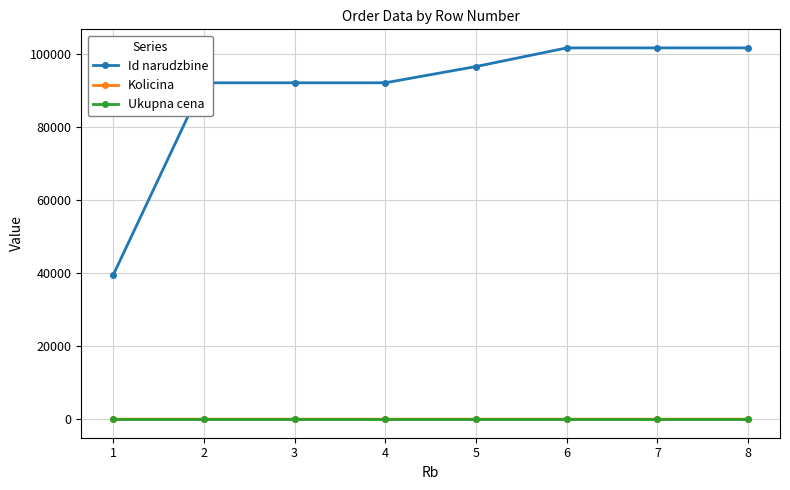

Which series has the widest spread of values?

Id narudzbine